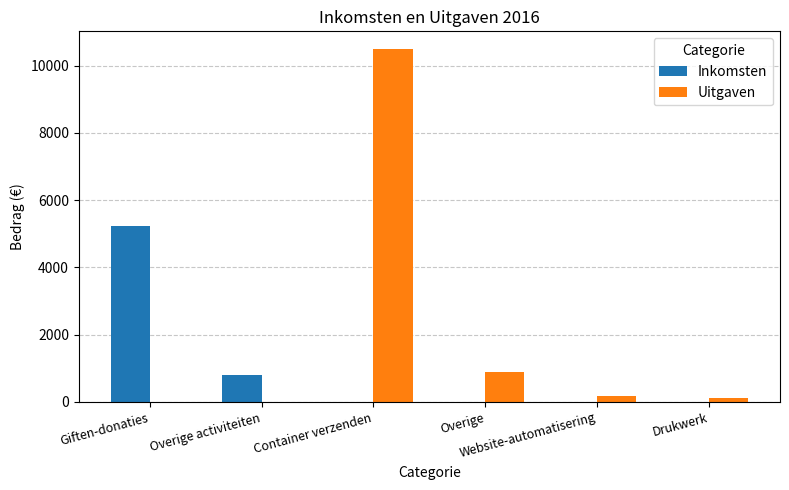

What is the sum of all Uitgaven values?

11668.2